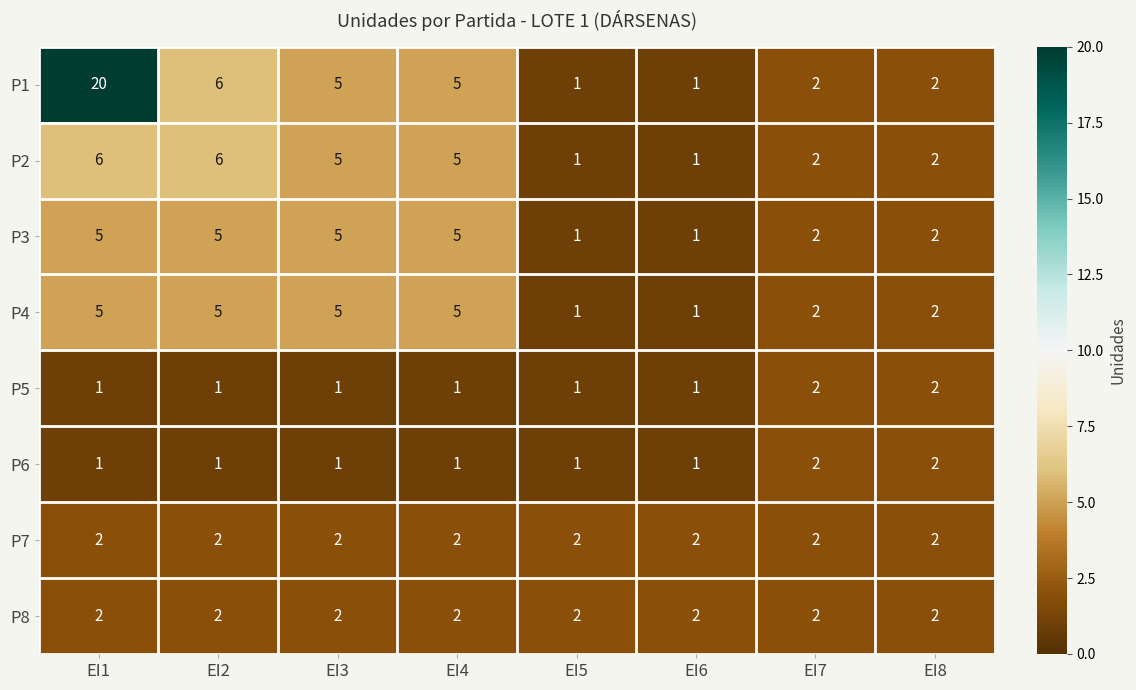

Count the P2 values in the range 2 to 6.

6